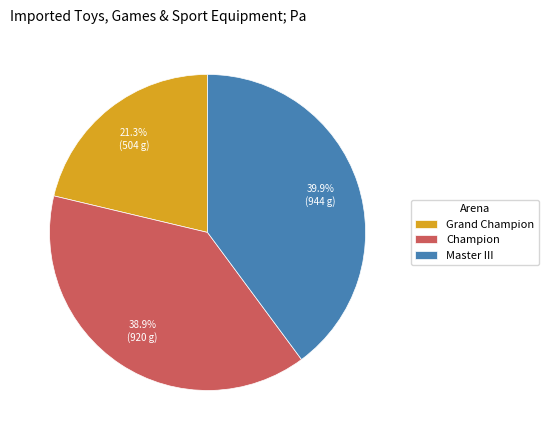

Rank the categories by value from lowest to highest.

Grand Champion, Champion, Master III